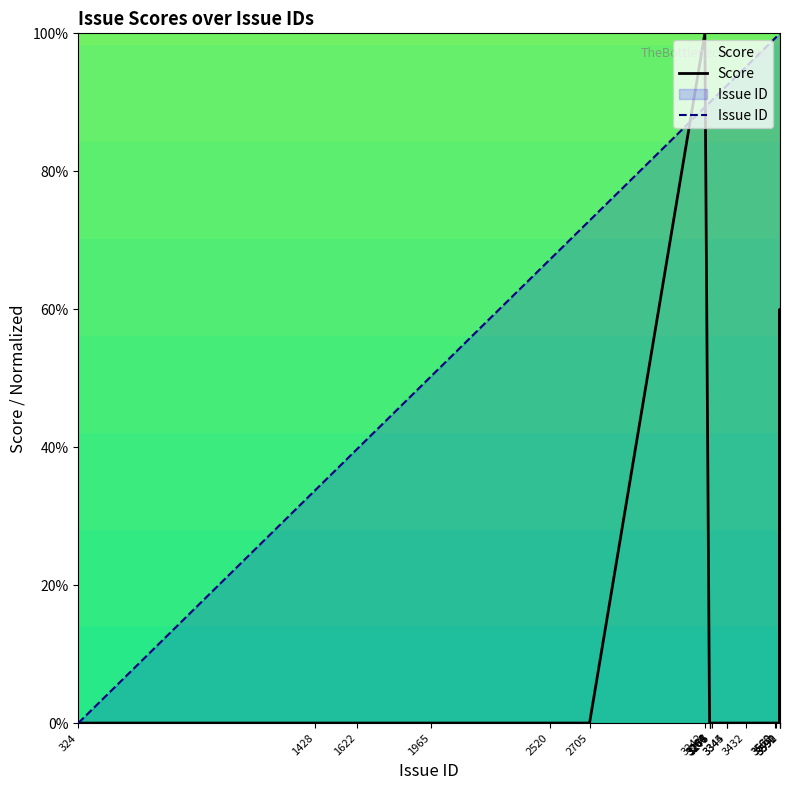

At which label does Score reach its minimum?

324